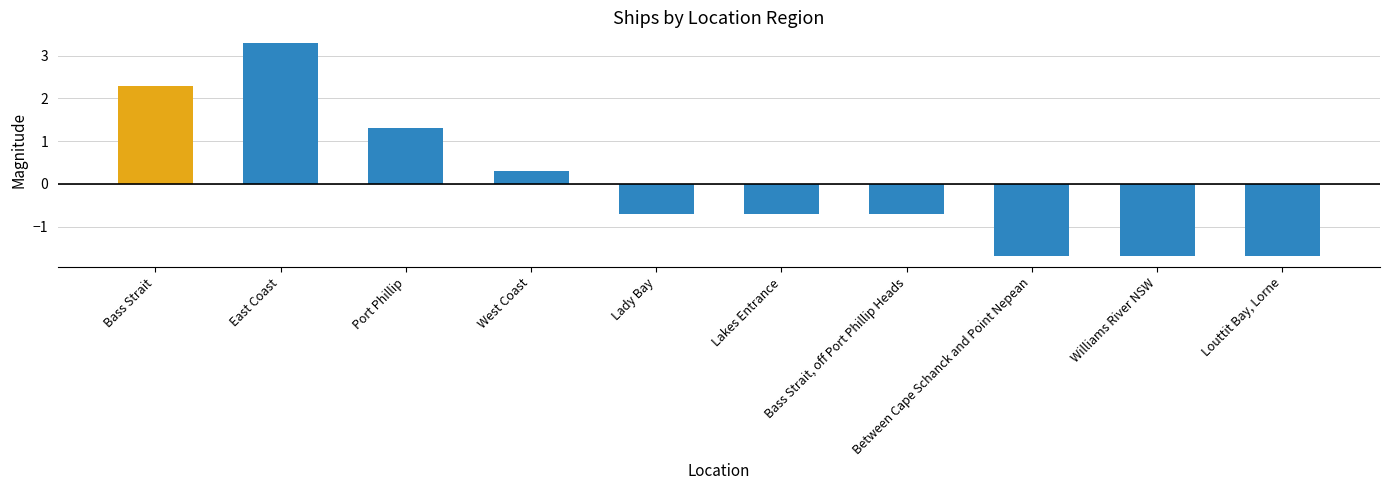

Reading left to right, extract all data points from this chart.

2.3	3.3	1.3	0.3	-0.7	-0.7	-0.7	-1.7	-1.7	-1.7